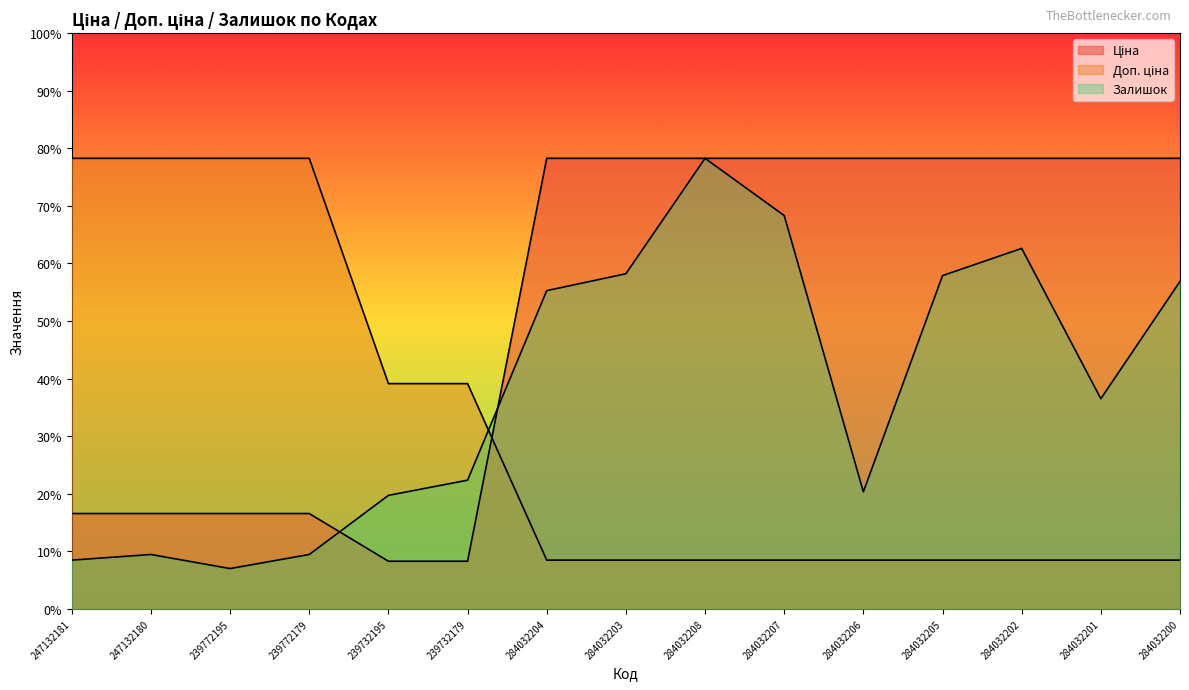

Which series has the largest range (max minus min)?

Залишок